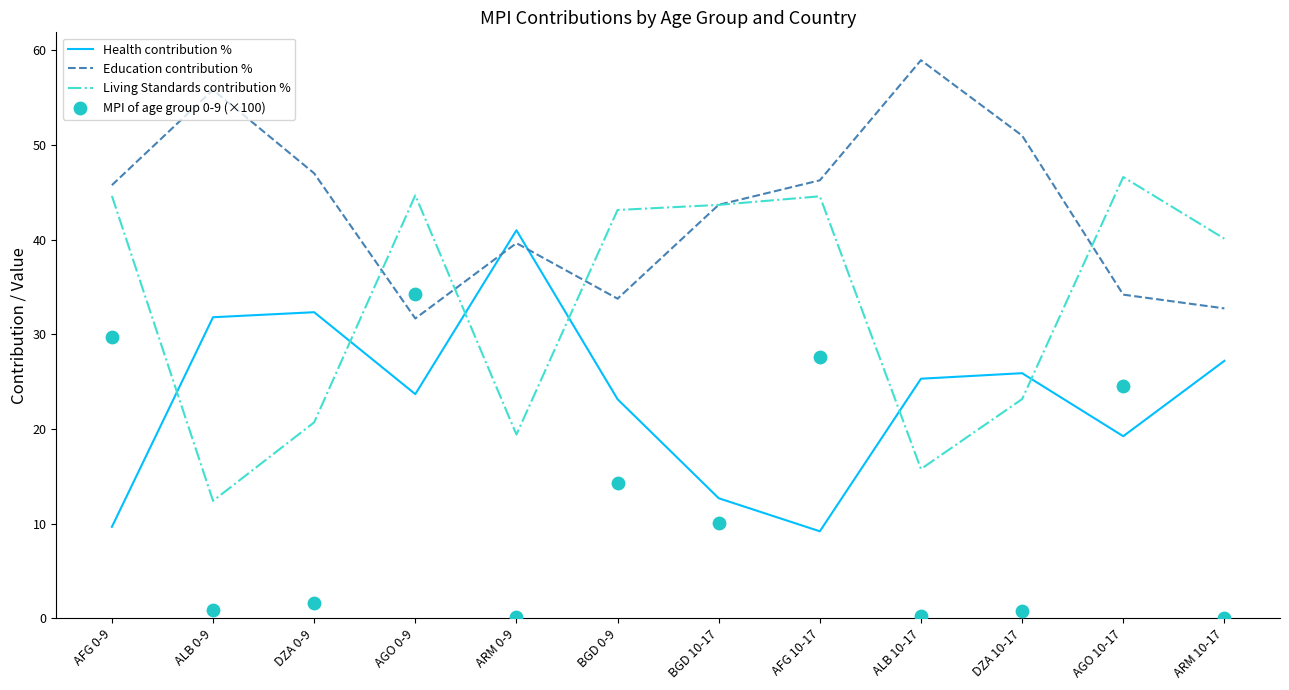

Is the value of Health contribution % at ALB 0-9 greater than the value of Living Standards contribution % at AFG 10-17?

No